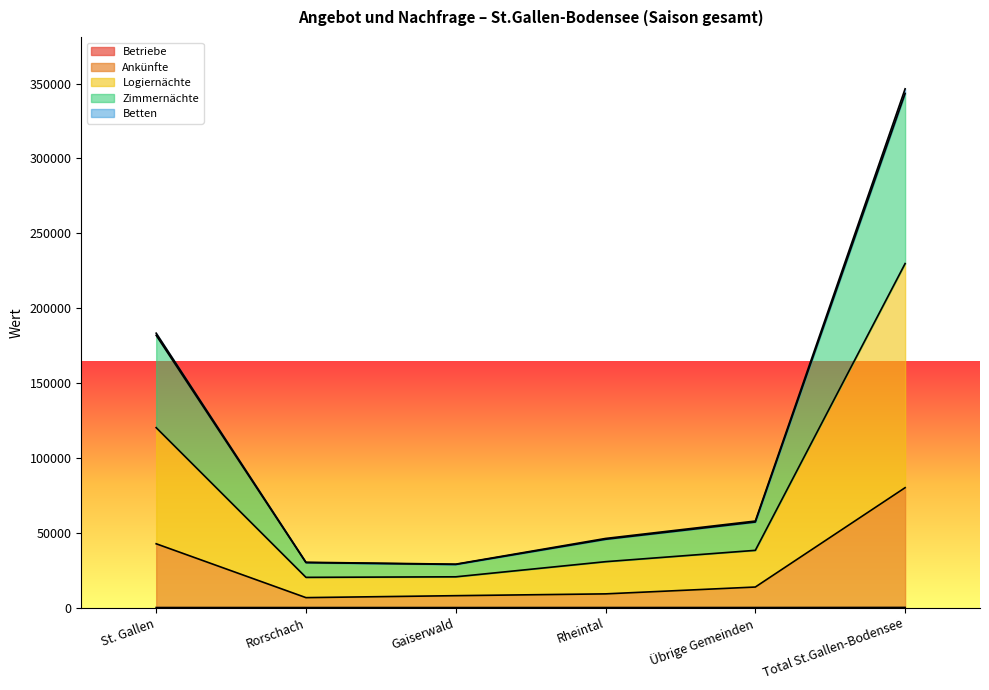

At which label does Logiernächte first exceed 38222?

St. Gallen